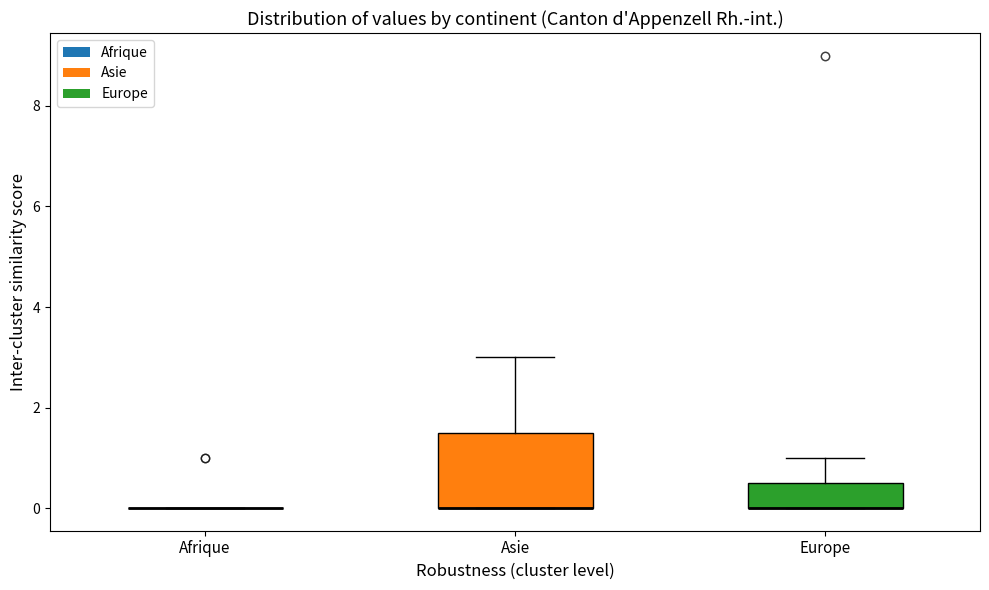

Comparing the boxes themselves (not the whiskers), which one is the tallest?

Asie